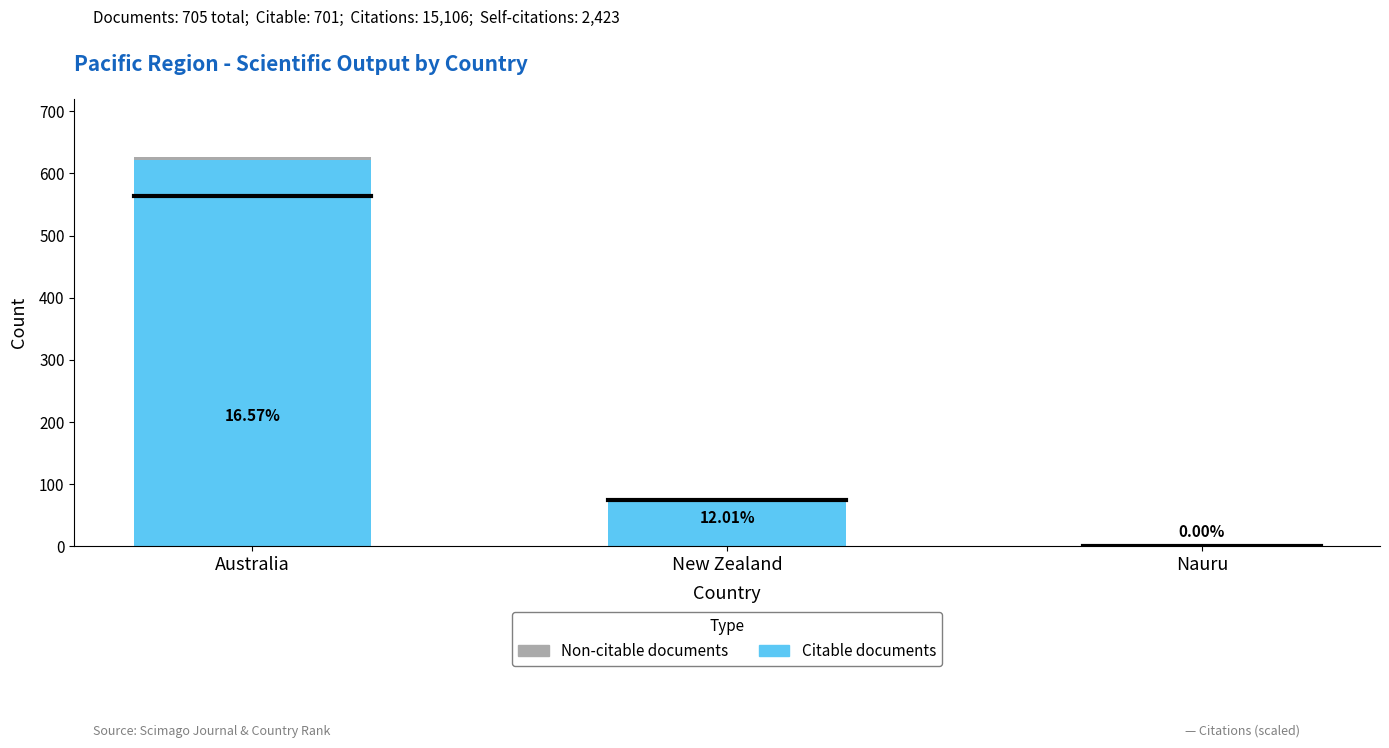

Rank the series by their maximum value, from highest to lowest.

Citable documents, Non-citable documents